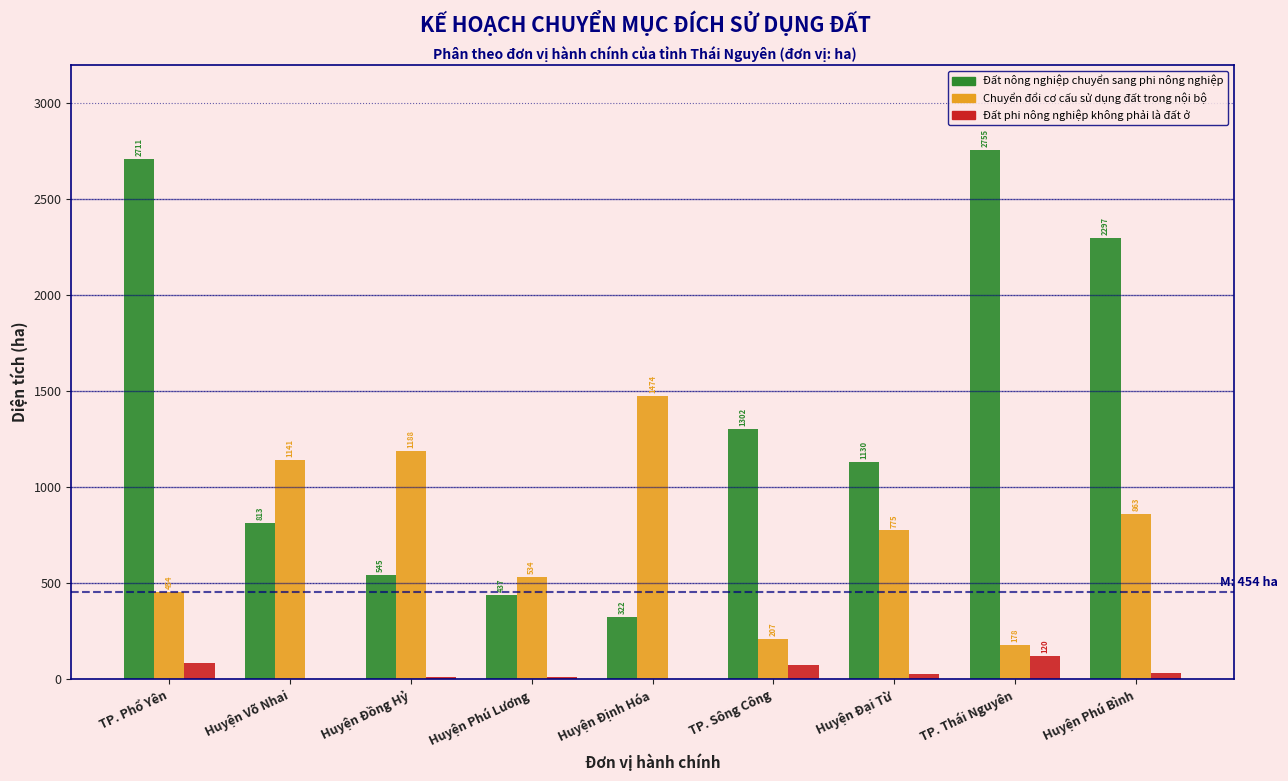

At which category is the sum across all series the highest?

TP. Phổ Yên